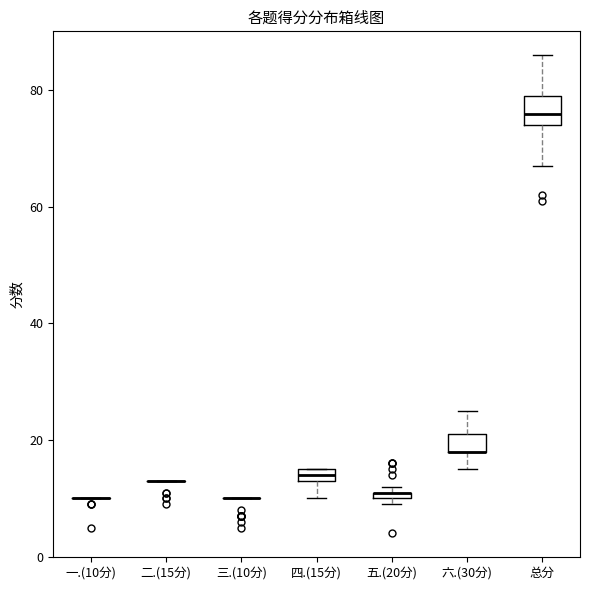

Where does the lower whisker of the box for 六.(30分) end on the y-axis? The values are not printed on the chart, so give them approximately, as read against the axis.

16